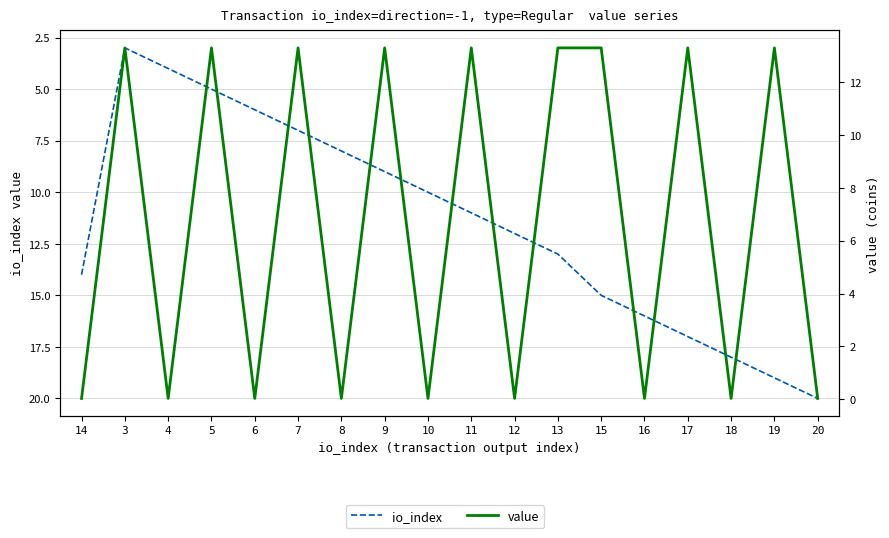

What is the sum of all value values?

119.9